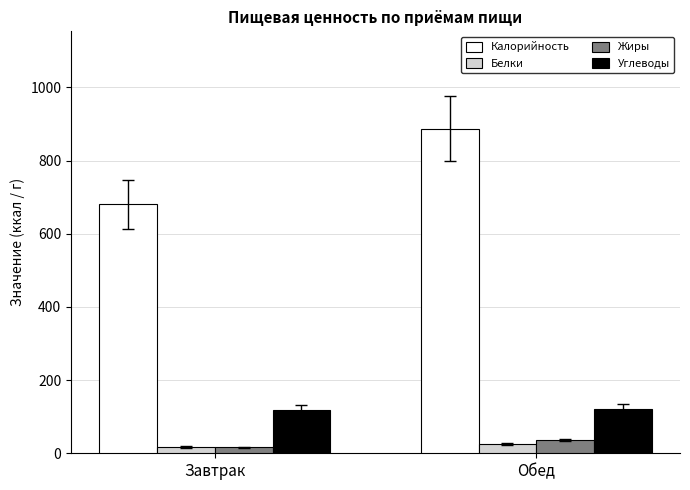

What is the value of the Жиры bar at the 2nd from the left?

36.0